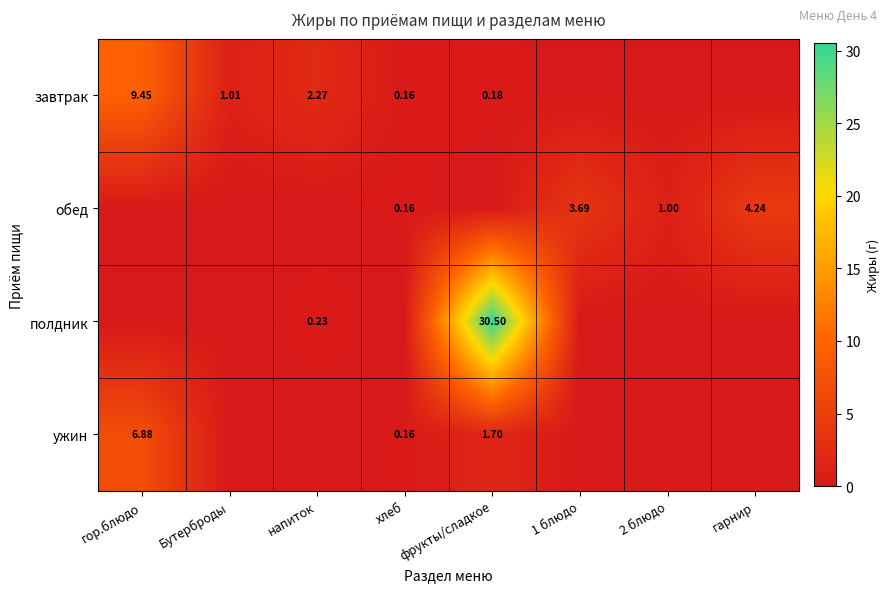

Is it true that полдник equals -20.7 at 1 блюдо?

False